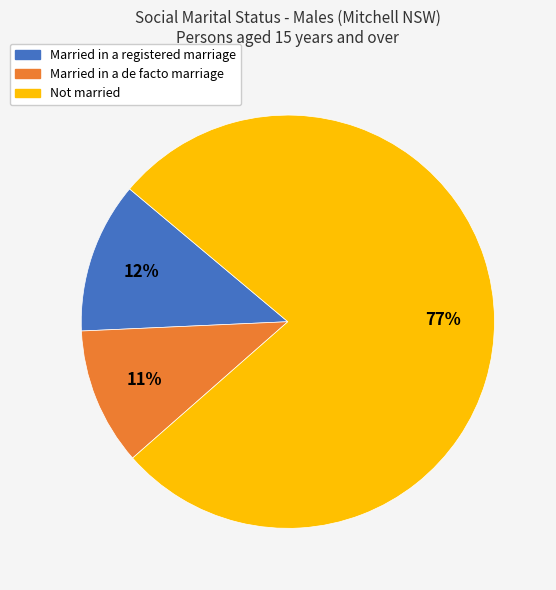

What is the largest slice in the pie chart?

Not married